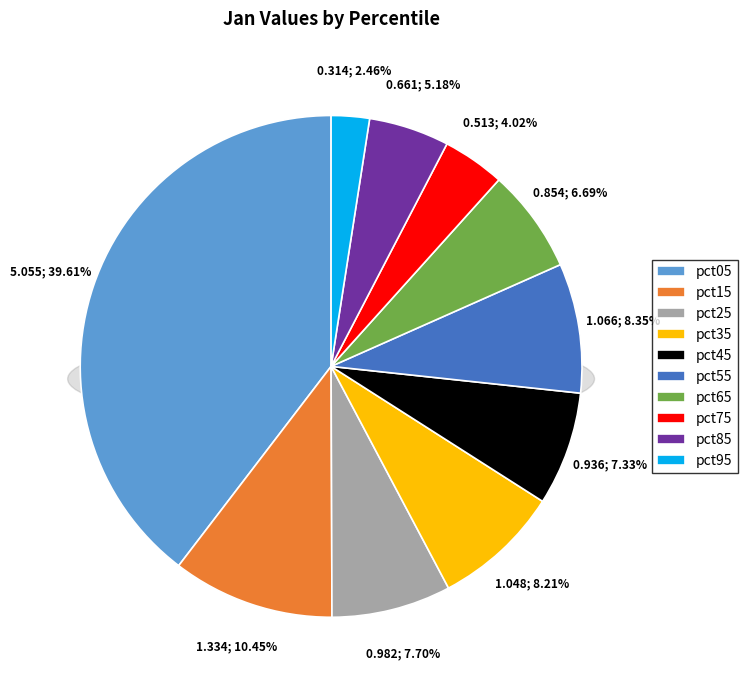

Which category has the biggest portion of the pie?

pct05